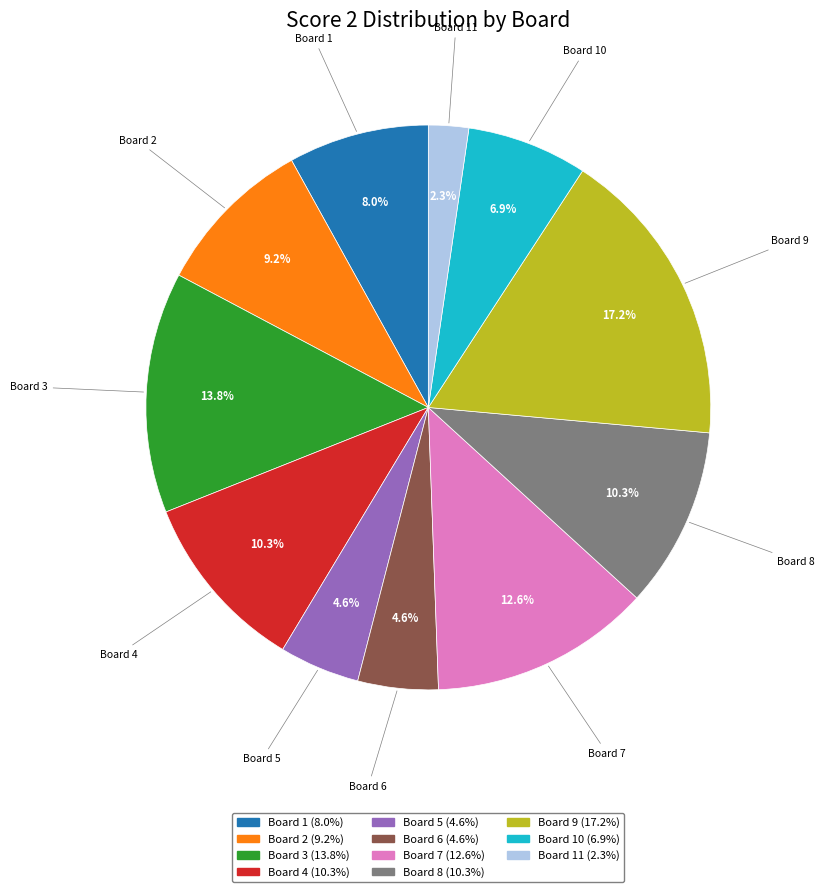

How many slices are in this pie chart?

11